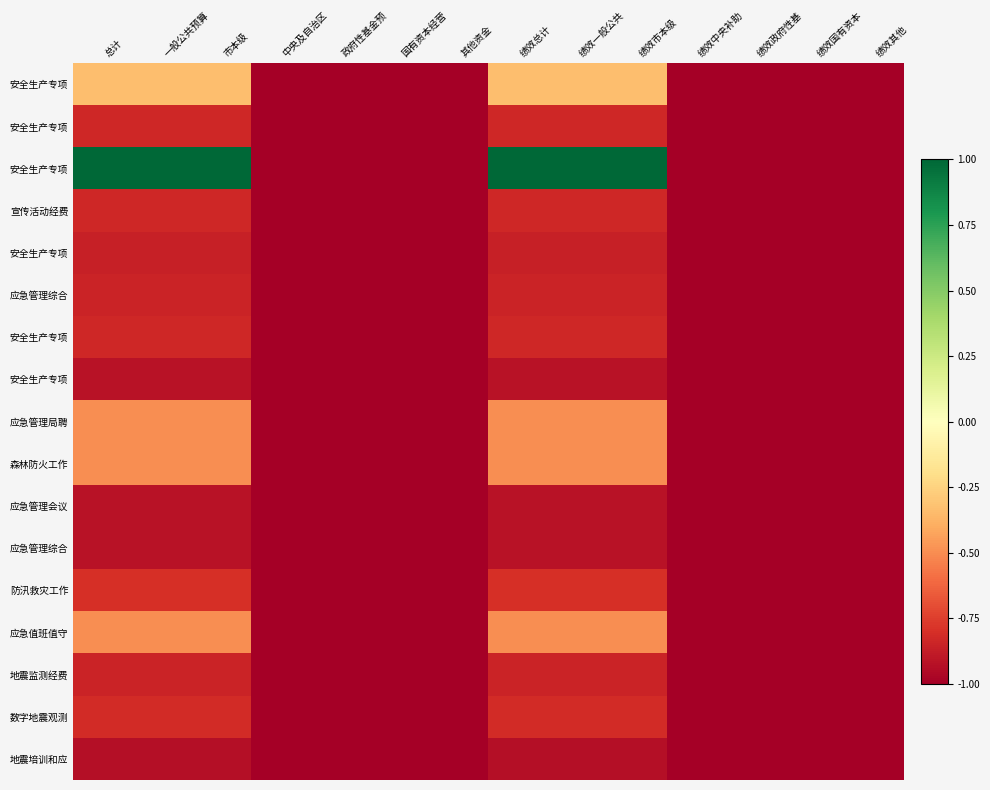

What is the total value across all series at 绩效其他?

-17.0